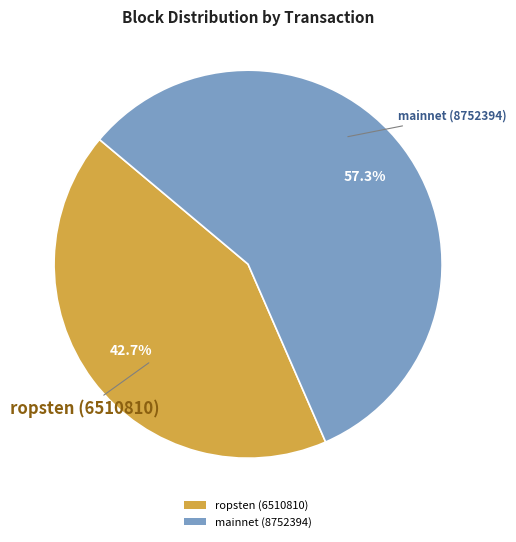

Approximately how many times larger is the value at ropsten (6510810) compared to mainnet (8752394)?

0.7